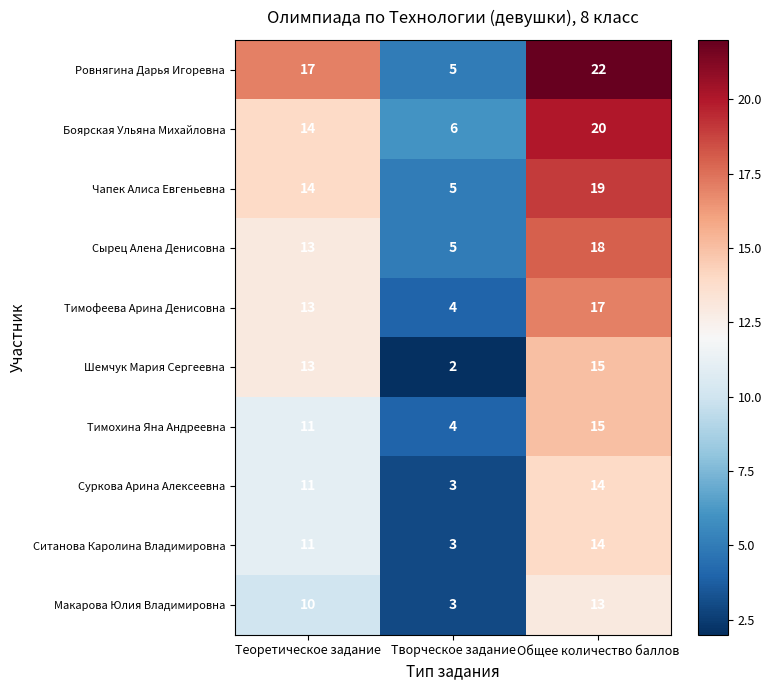

Reading left to right, extract all data points from this chart.

Ровнягина Дарья Игоревна: 17	5	22
Боярская Ульяна Михайловна: 14	6	20
Чапек Алиса Евгеньевна: 14	5	19
Сырец Алена Денисовна: 13	5	18
Тимофеева Арина Денисовна: 13	4	17
Шемчук Мария Сергеевна: 13	2	15
Тимохина Яна Андреевна: 11	4	15
Суркова Арина Алексеевна: 11	3	14
Ситанова Каролина Владимировна: 11	3	14
Макарова Юлия Владимировна: 10	3	13